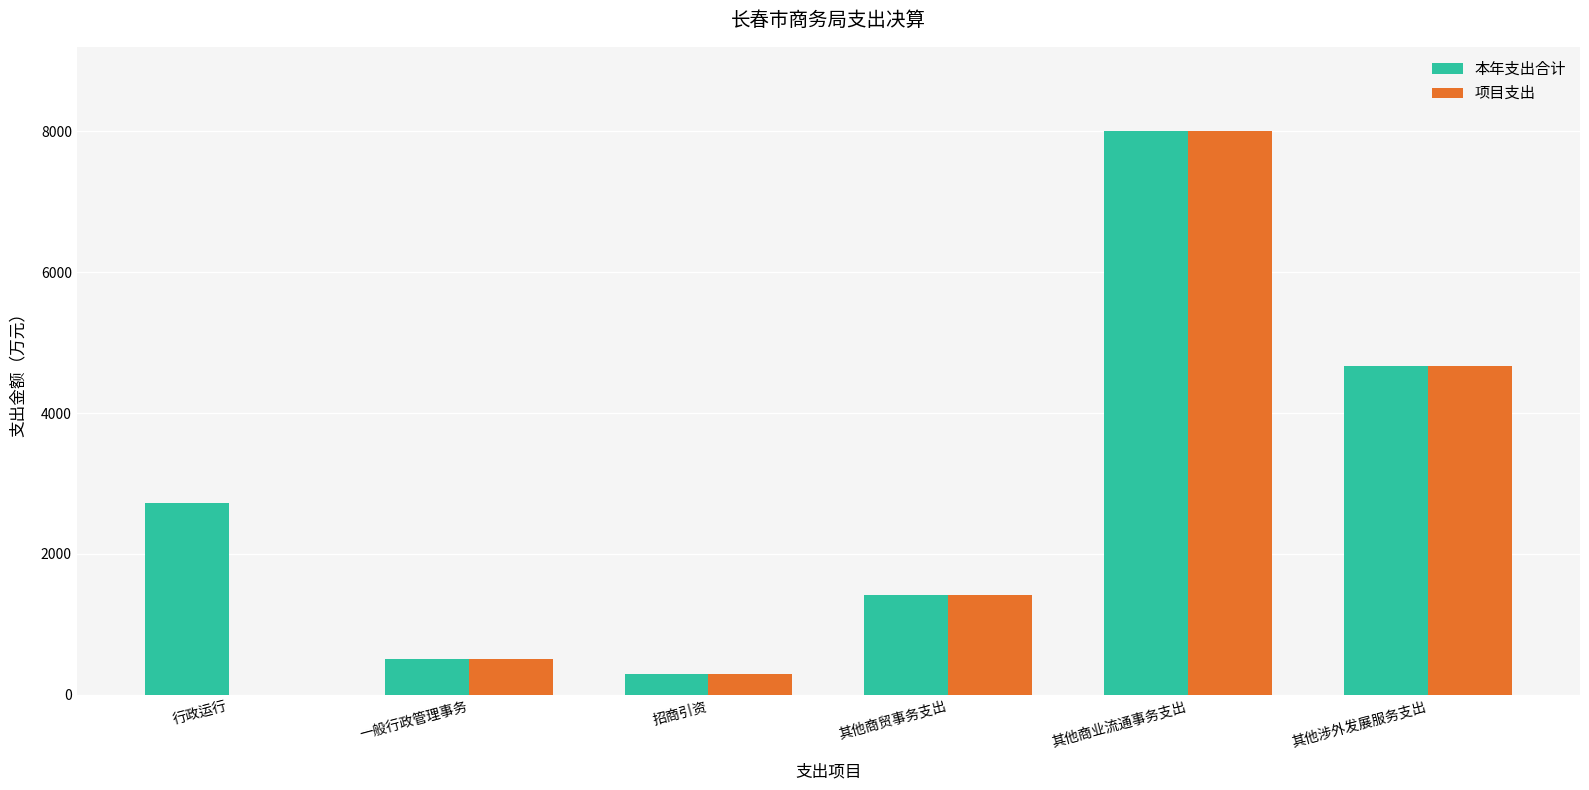

What value does the 本年支出合计 series have at 其他涉外发展服务支出?

4667.1